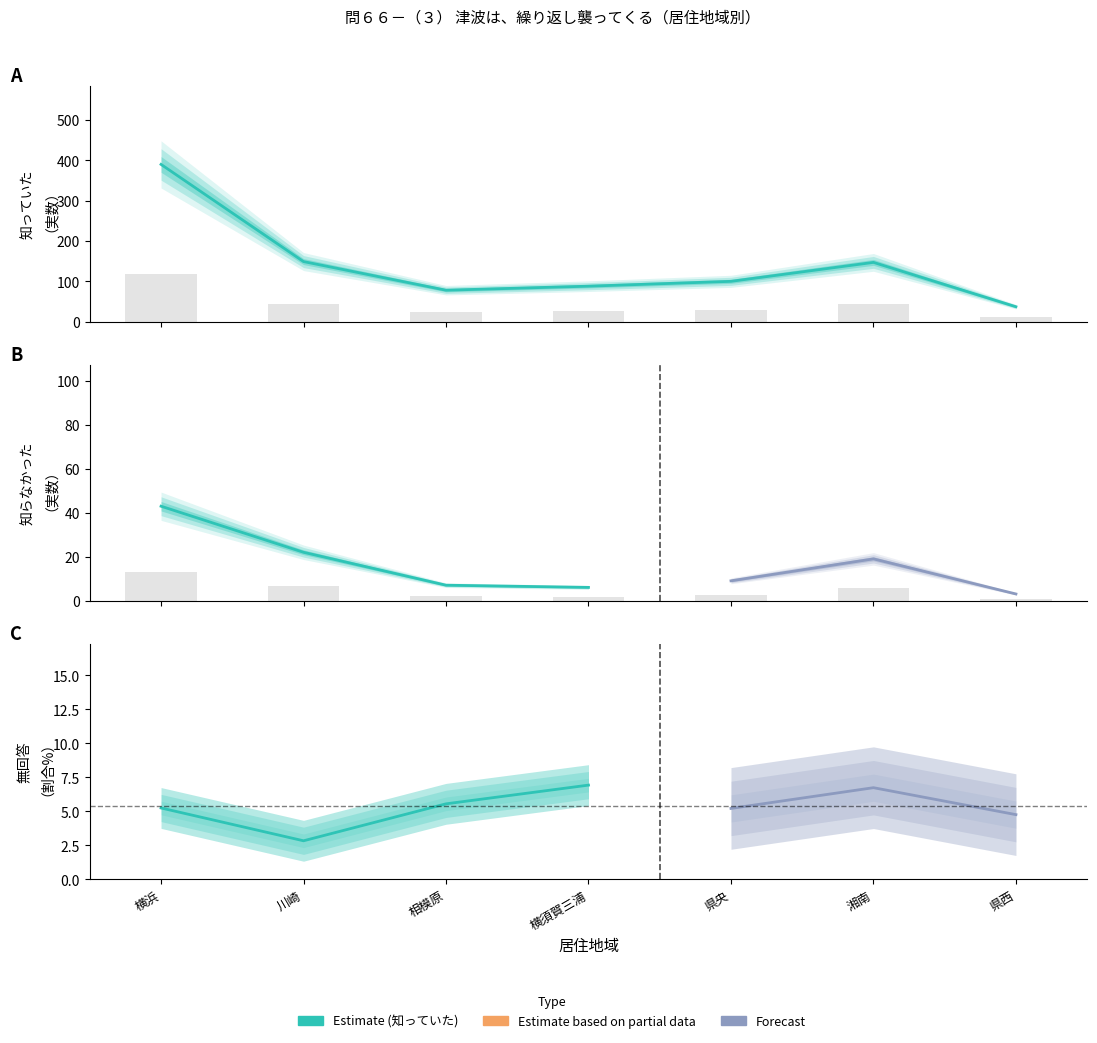

What position from the left is 横須賀三浦?

4